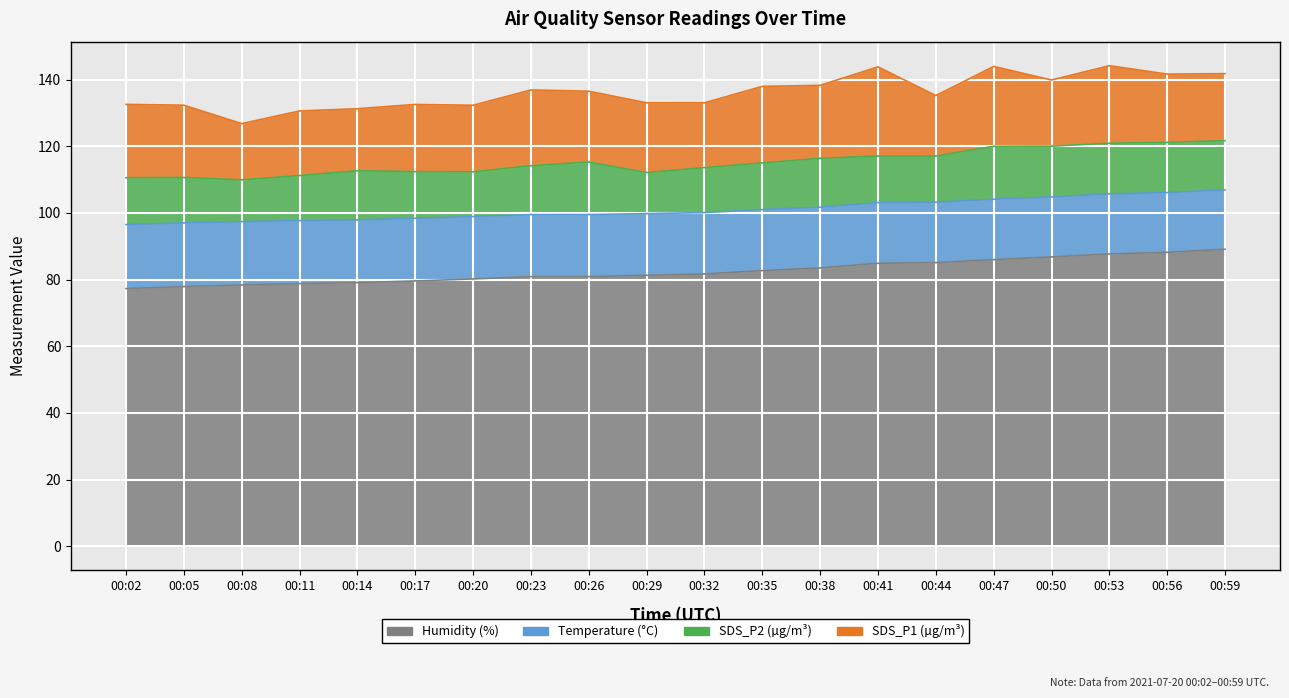

True or false: Temp has a value of 28.4 at 00:53.

False